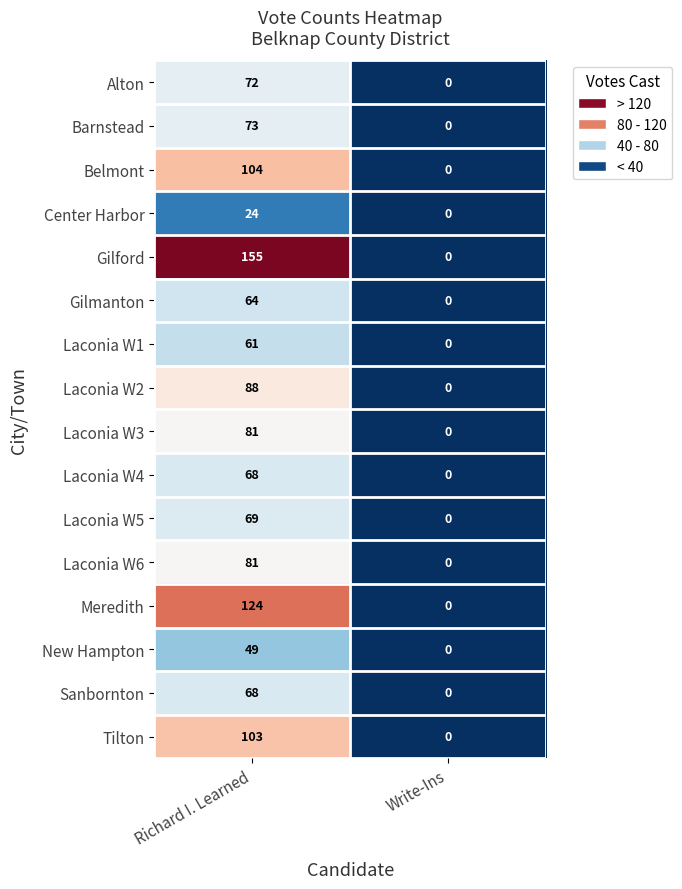

The Center Harbor series shows 0 at Write-Ins. True or false?

True